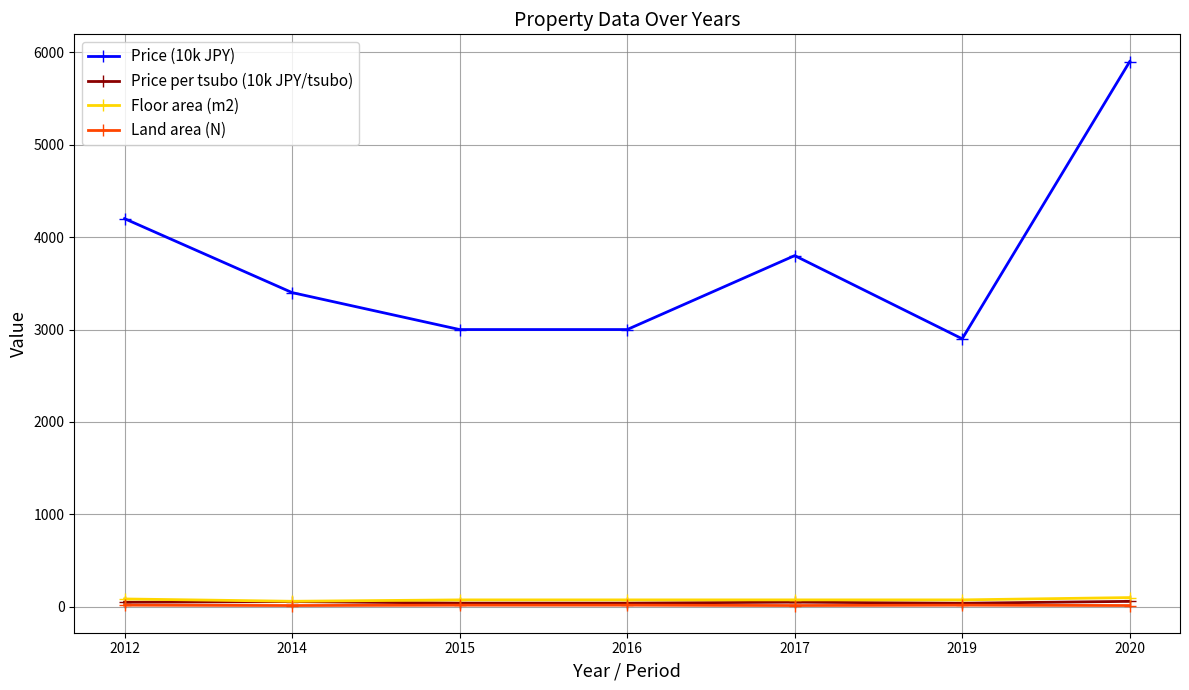

True or false: Price per tsubo (10k JPY/tsubo) and Price (10k JPY) cross at least once.

False